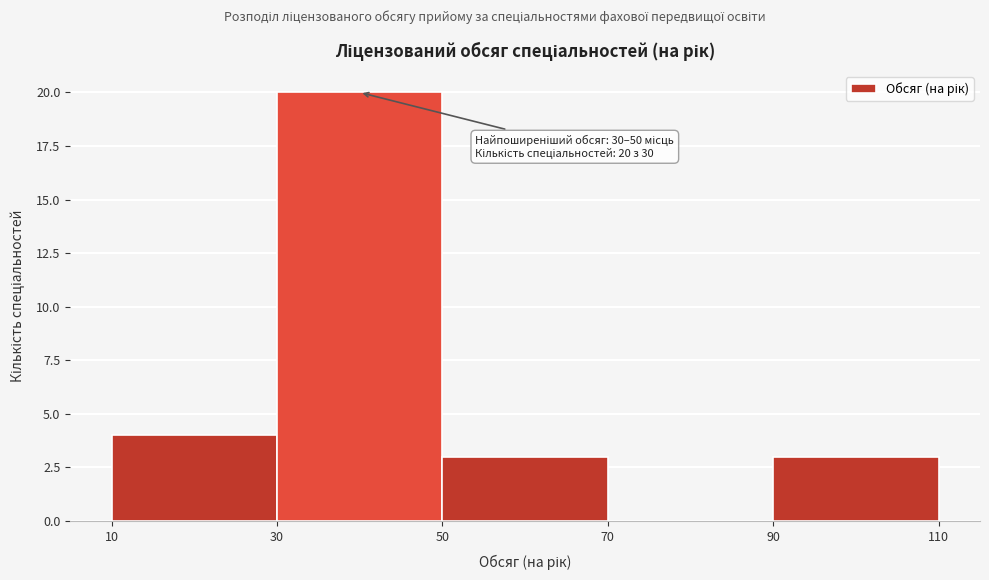

Over which range of the x-axis is the bar tallest?

30 to 50